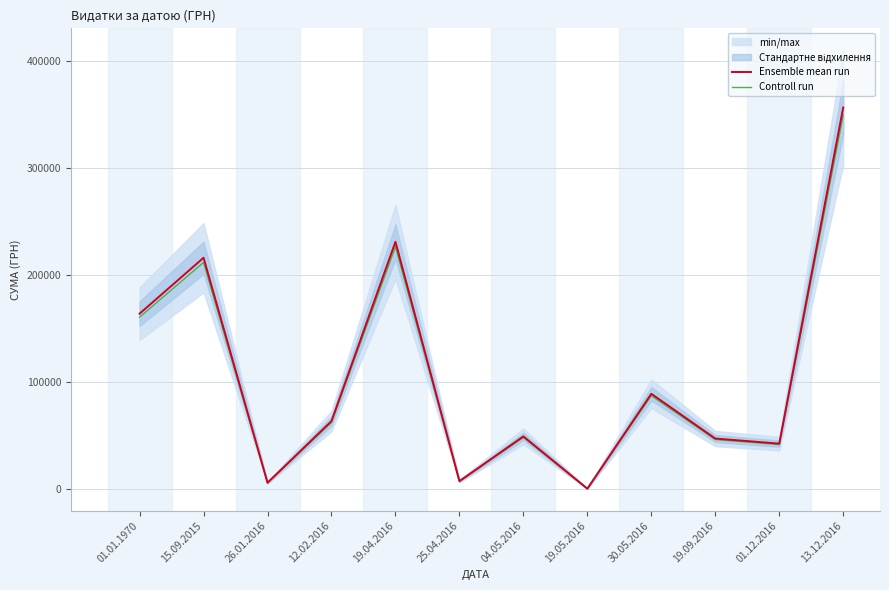

True or false: Ensemble mean run and Controll run cross at least once.

False